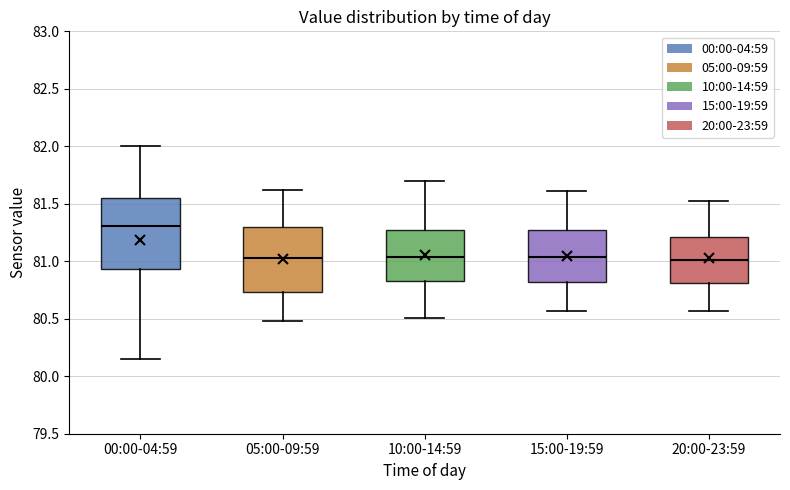

Reading left to right, transcribe this box plot: for each box, give where its median line is, the range the box spans, and where its two whiskers end, as read against the y-axis. The values are not printed on the chart, so give them approximately, as read against the axis.

00:00-04:59: median 81.30, box 80.95 to 81.55, whiskers 80.15 to 82.00
05:00-09:59: median 81.05, box 80.75 to 81.30, whiskers 80.50 to 81.60
10:00-14:59: median 81.05, box 80.85 to 81.25, whiskers 80.50 to 81.70
15:00-19:59: median 81.05, box 80.80 to 81.25, whiskers 80.55 to 81.60
20:00-23:59: median 81.00, box 80.80 to 81.20, whiskers 80.55 to 81.50